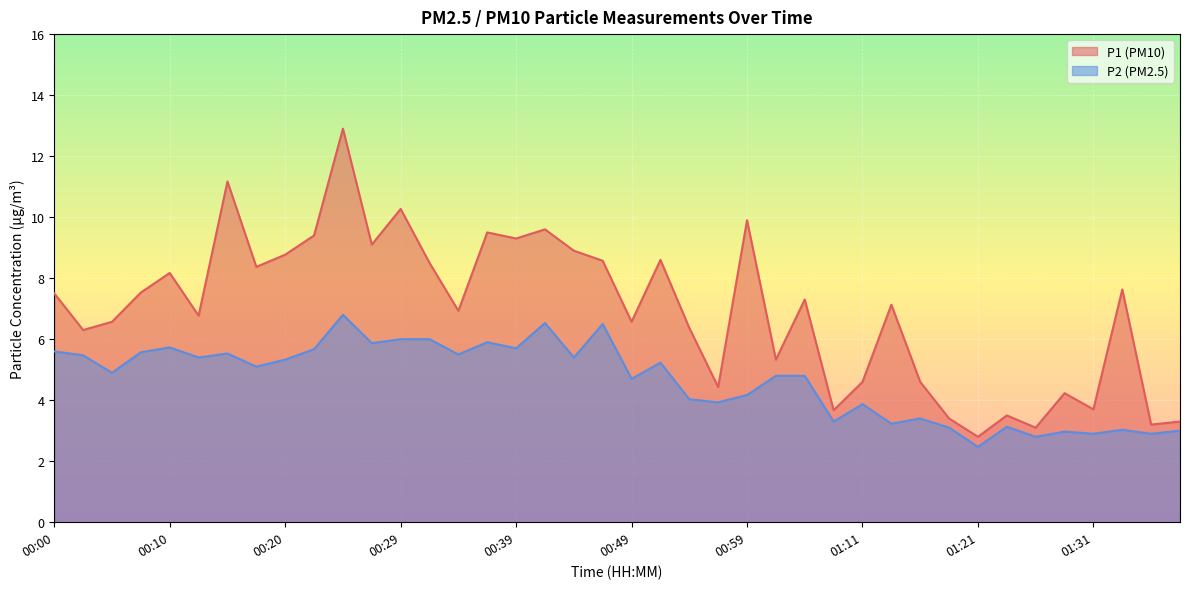

What is the value of the P1 point at the 7th from the left?

11.2